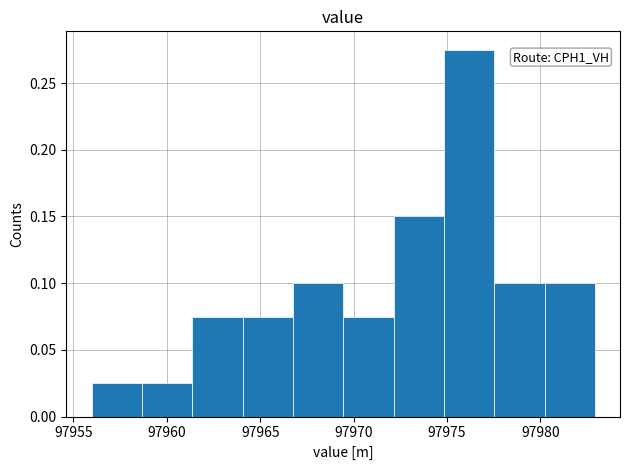

Which range on the x-axis has the tallest bar?

97975.0 to 97977.5